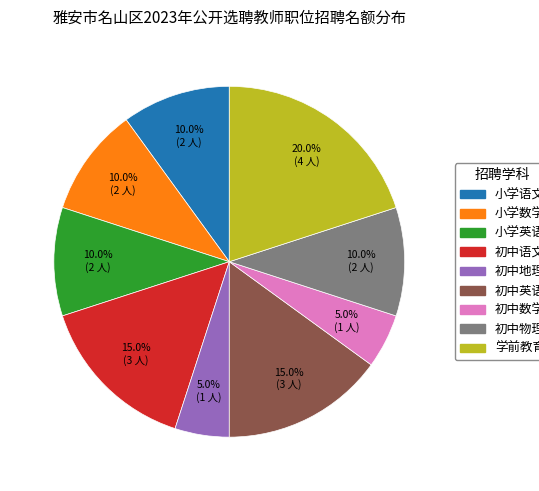

The 初中地理 slice represents 11% of the pie. True or false?

False